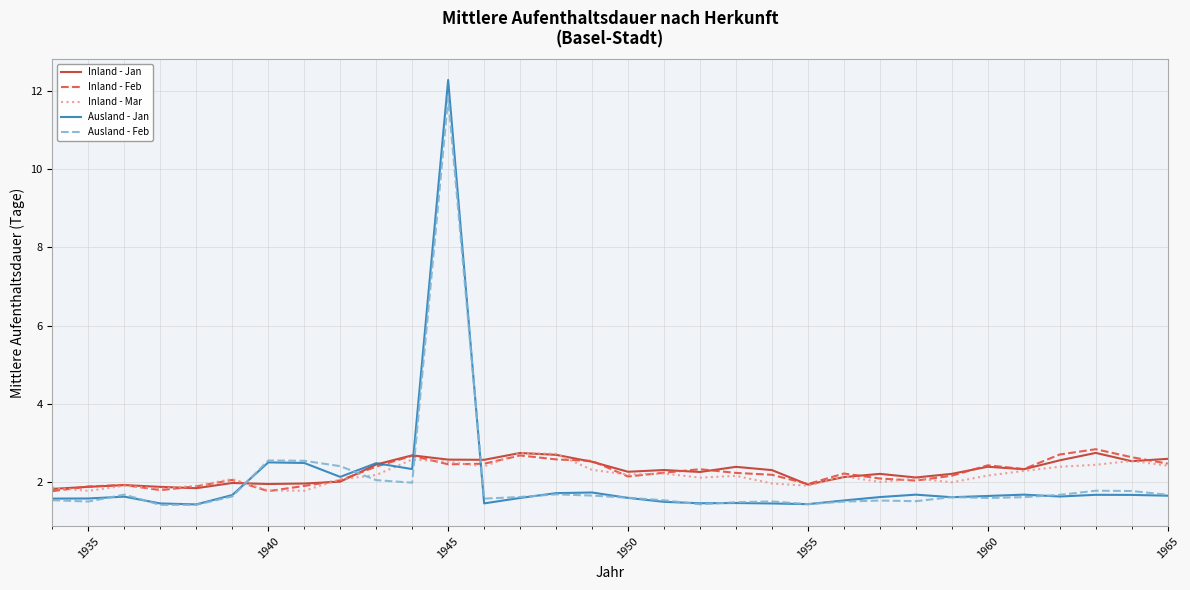

What is the maximum value for Inland - Mar?

2.7